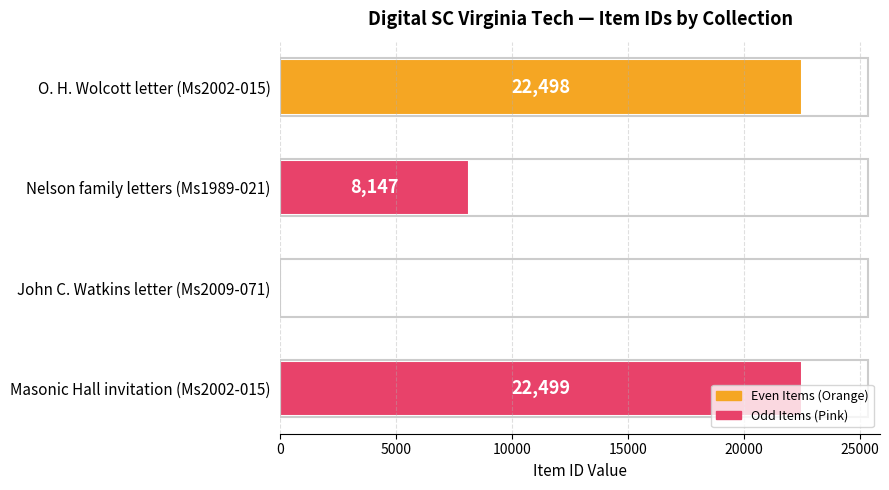

What position from the top is Masonic Hall invitation (Ms2002-015)?

4